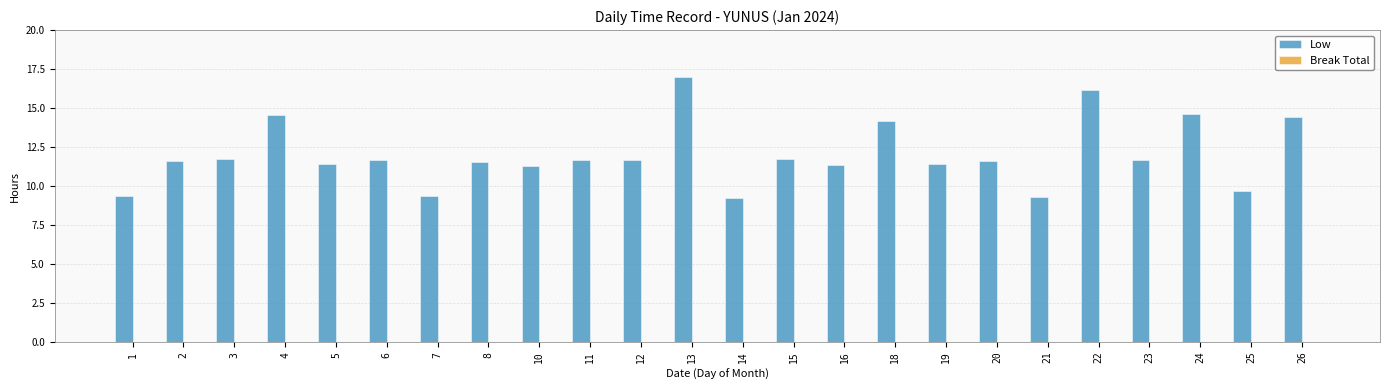

What is the approximate value at 10?

11.3